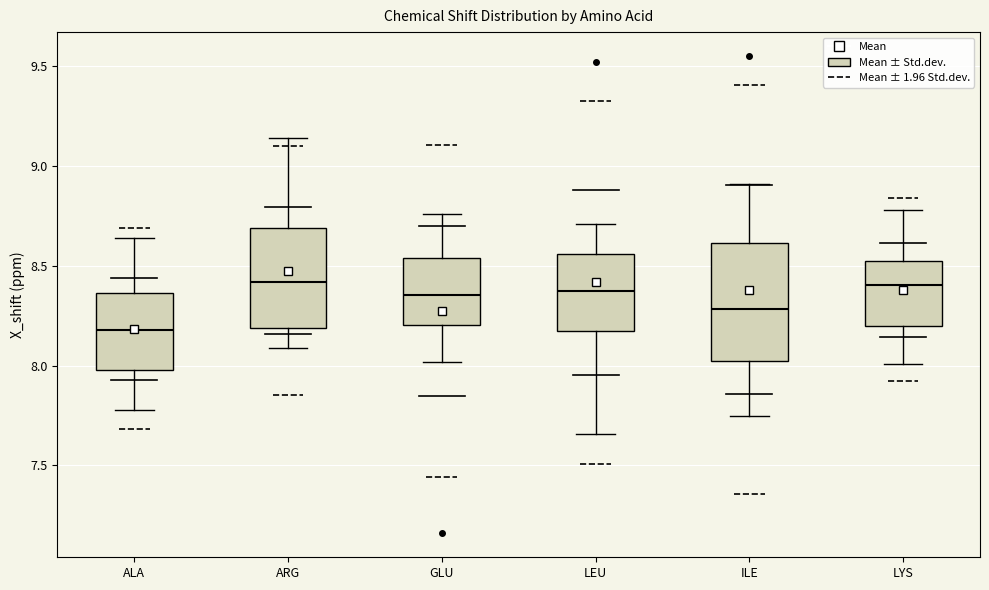

Where does the lower whisker of the box for GLU end on the y-axis? The values are not printed on the chart, so give them approximately, as read against the axis.

8.00